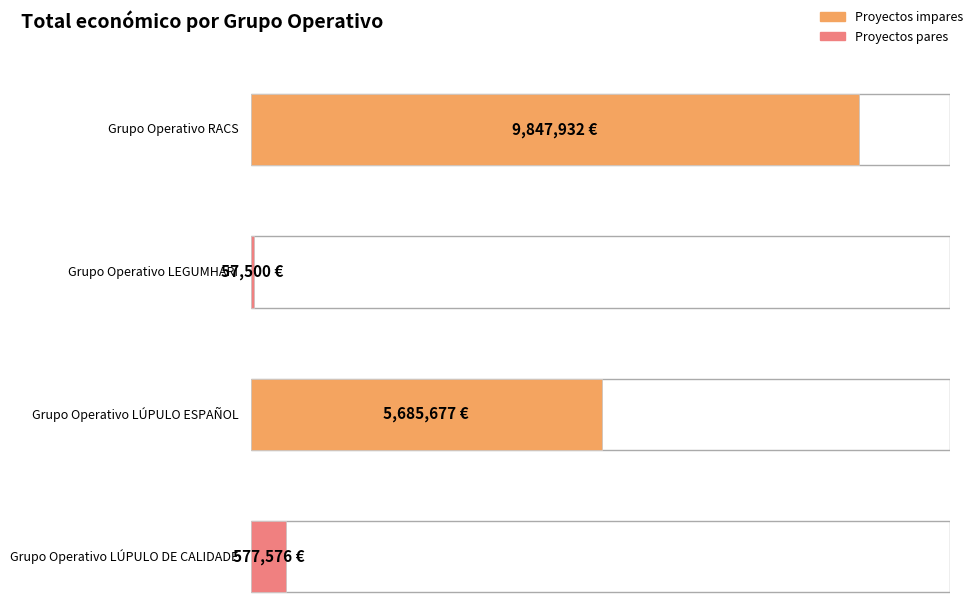

How many data points are less than 5685677?

2